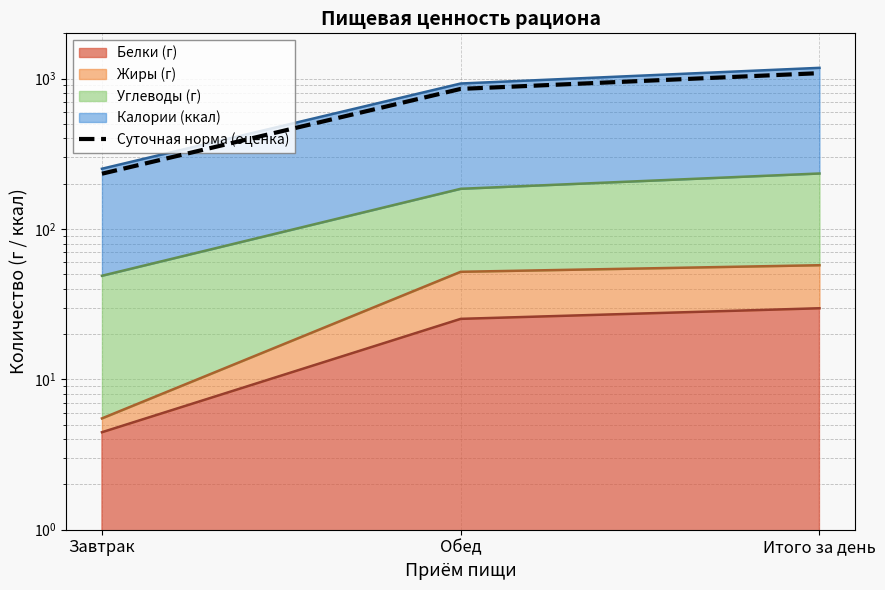

Approximately how many times larger is the value at Итого за день compared to Обед?

1.3